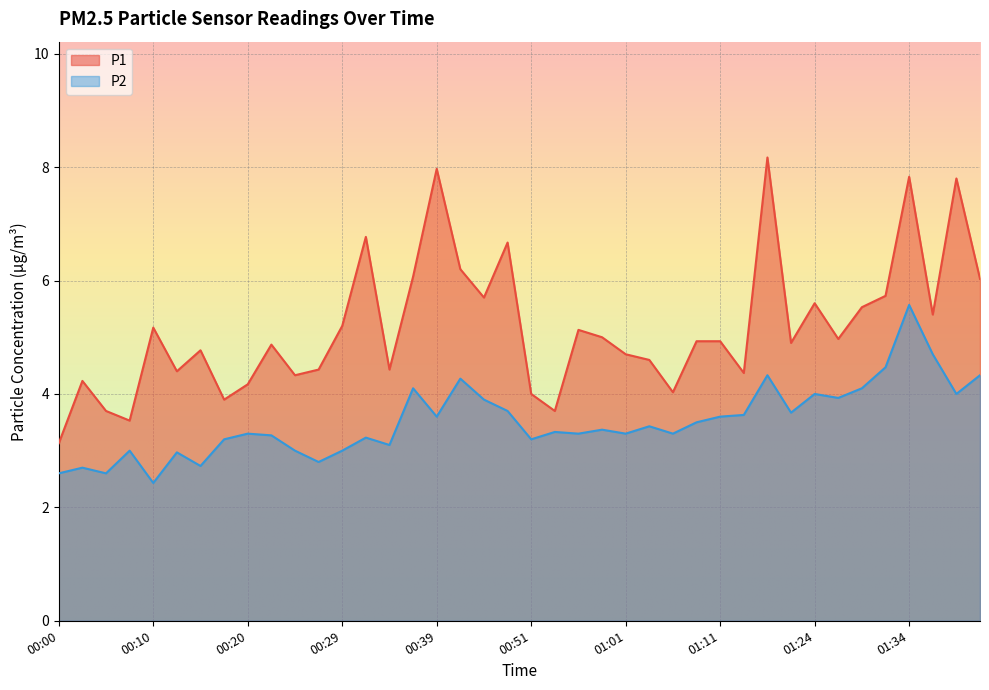

What position from the left is 01:26?

34